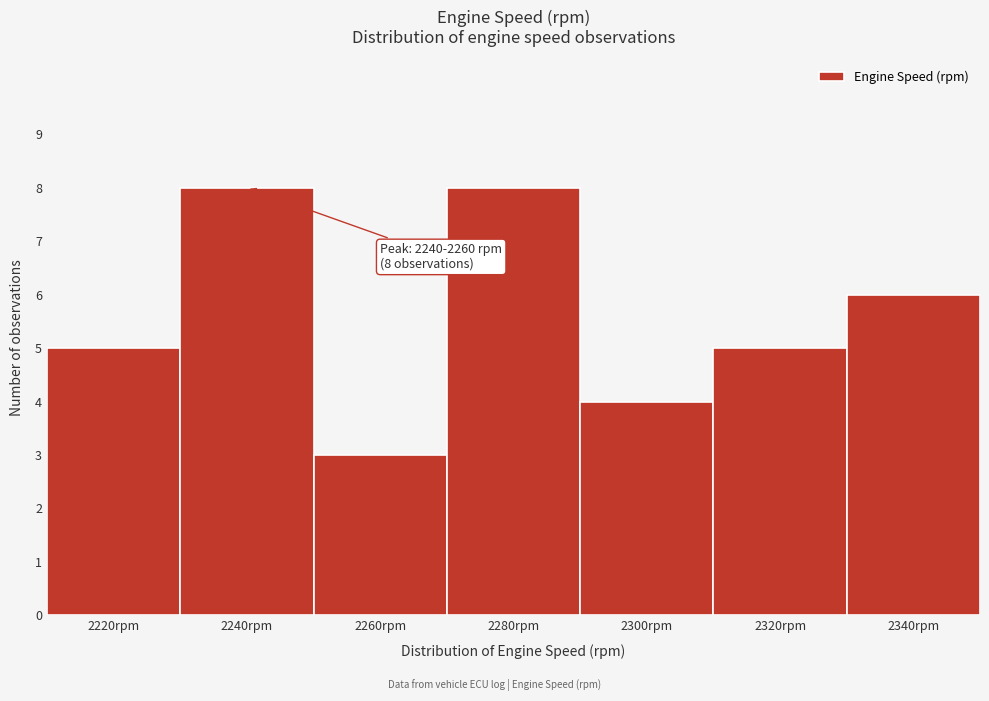

Reading left to right, extract all data points from this chart.

5	8	3	8	4	5	6